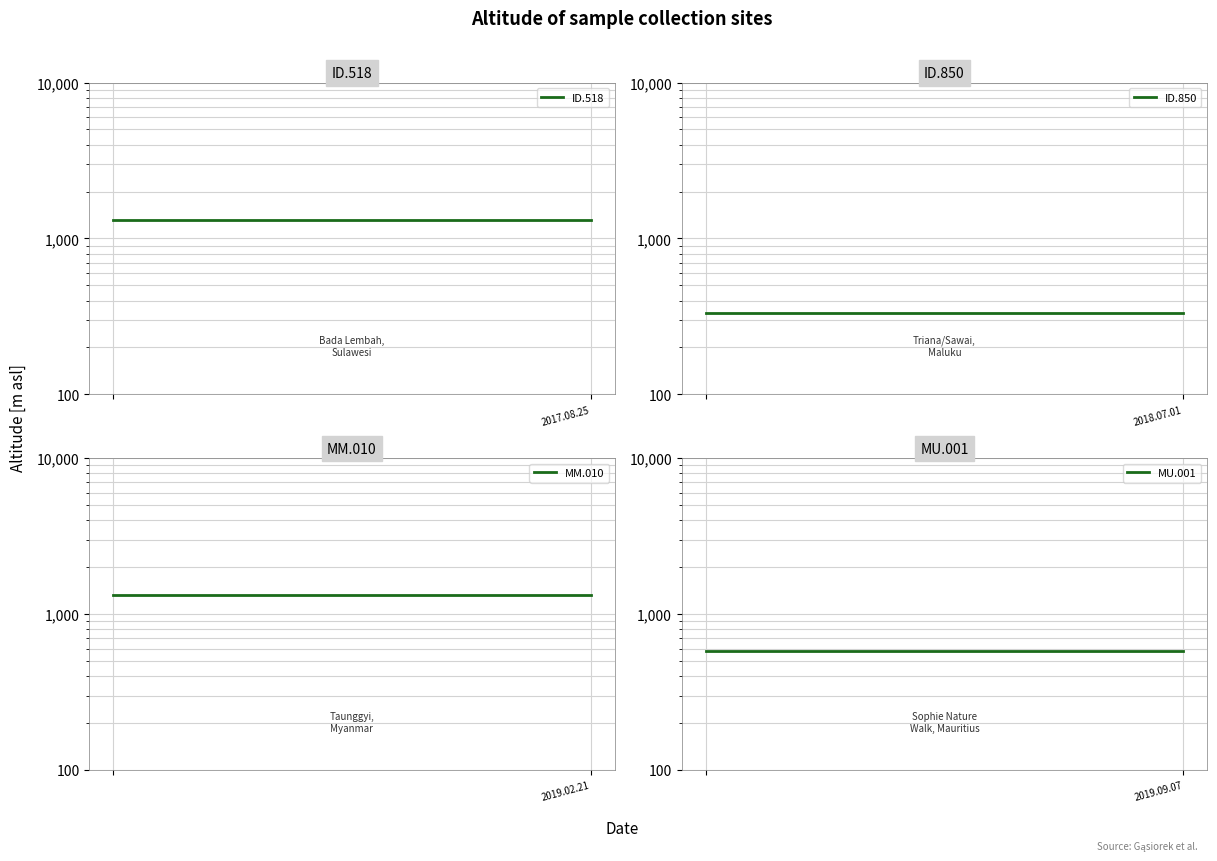

What is the maximum value shown in the chart?

1333